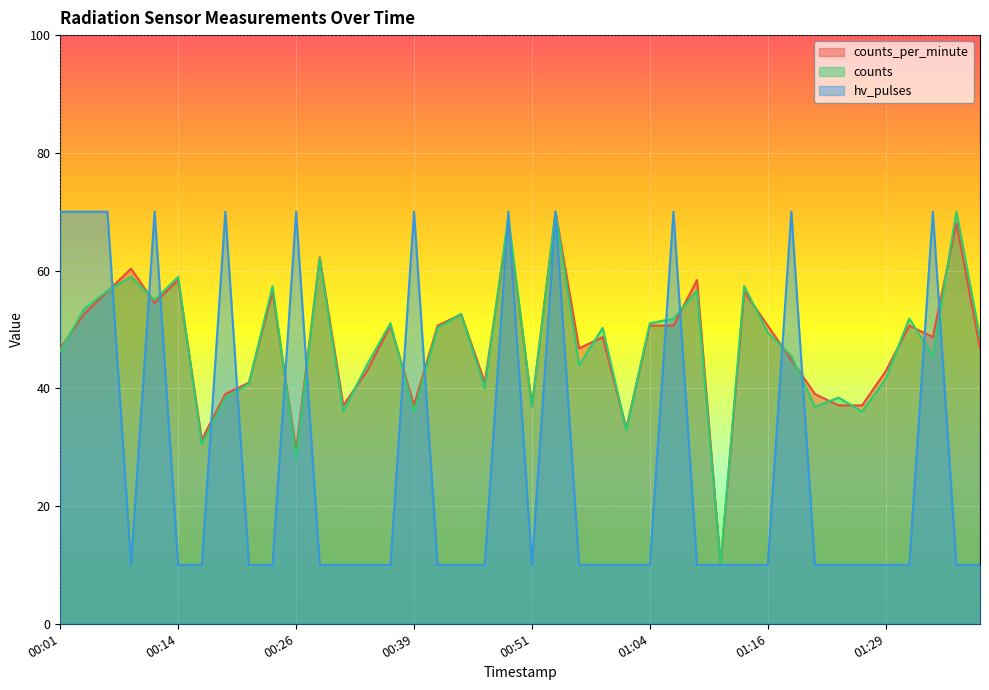

What value does the counts_per_minute series have at 01:26?

37.1